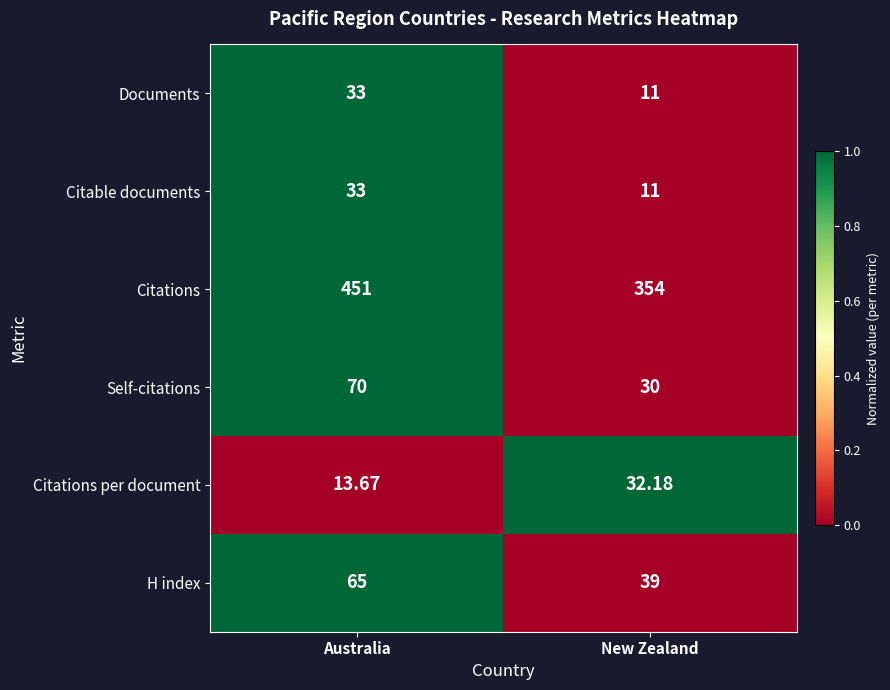

Which series has the largest total across all categories?

Citations